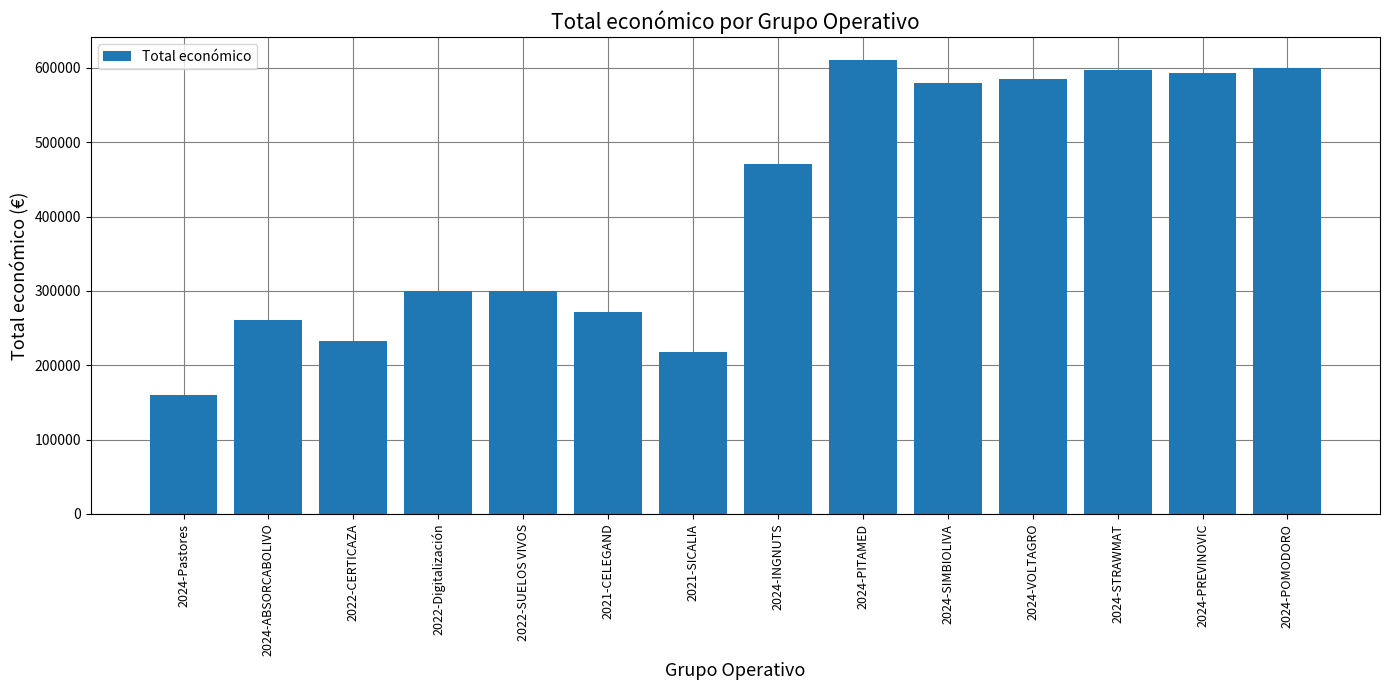

What is the maximum value shown in the chart?

610889